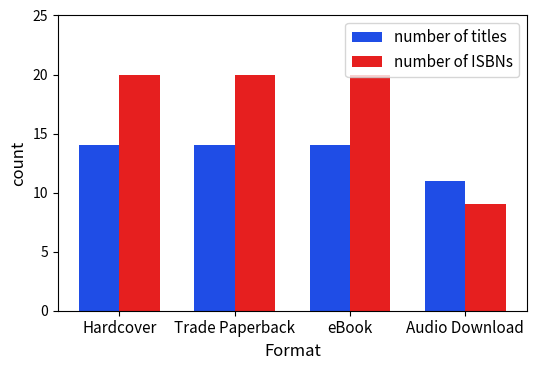

What is the value of the number of titles bar at the 2nd from the left?

14